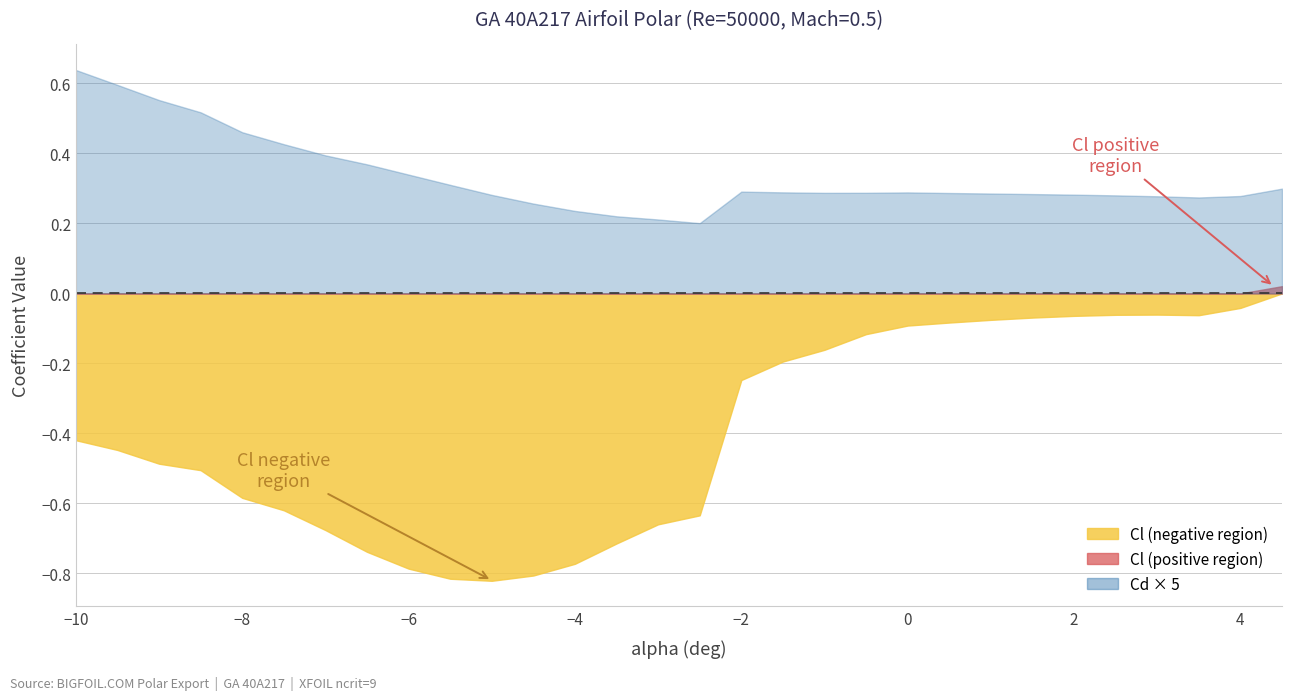

How many positive values does the Cl series have?

1